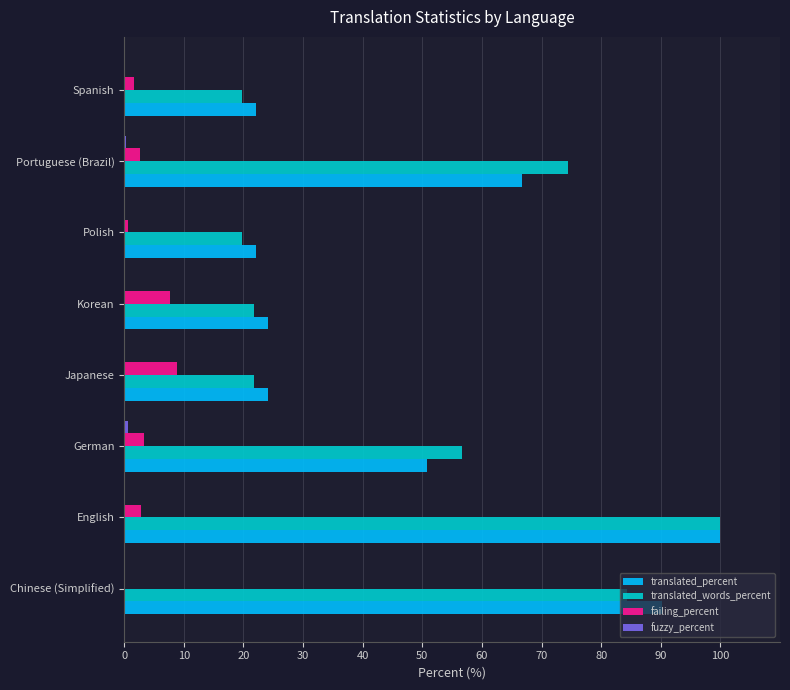

At which label is translated_words_percent closest to 59?

German